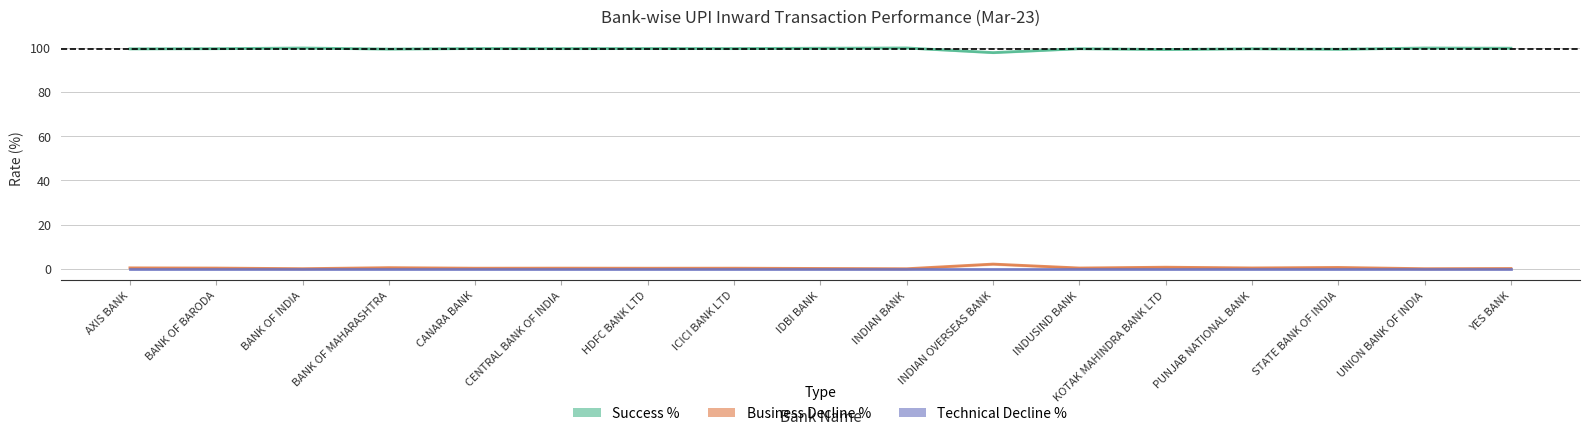

What is the label of the 3rd point from the left?

BANK OF INDIA